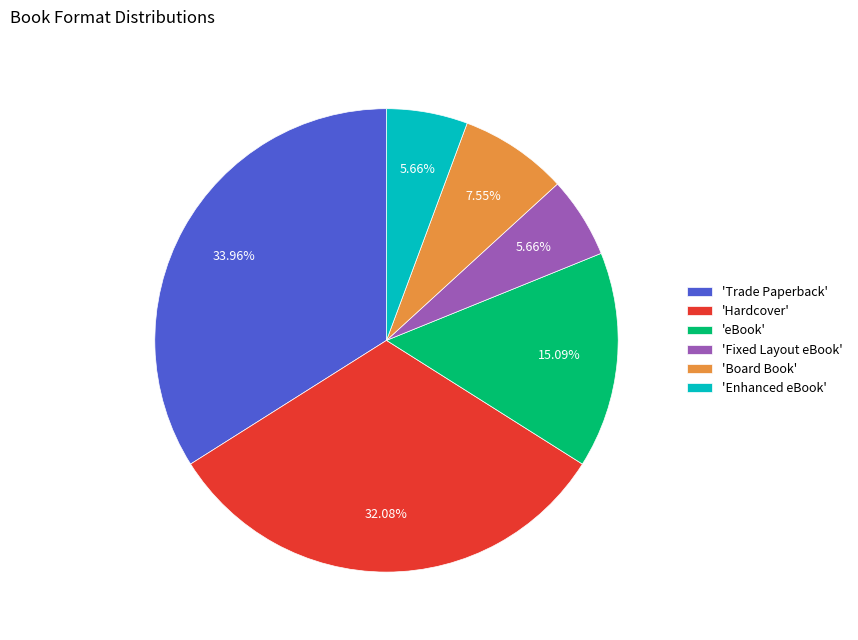

How many slices are in this pie chart?

6